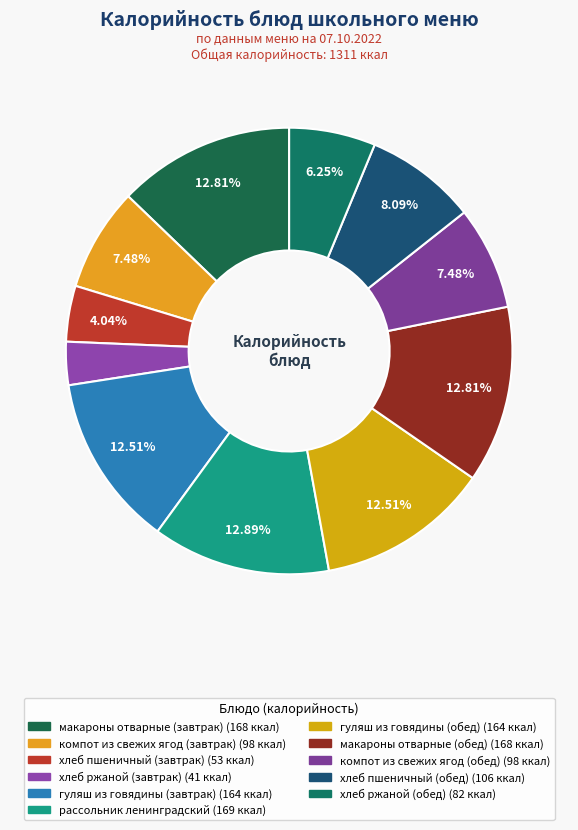

What is the ratio of the value at хлеб ржаной (завтрак) to the value at рассольник ленинградский?

0.2